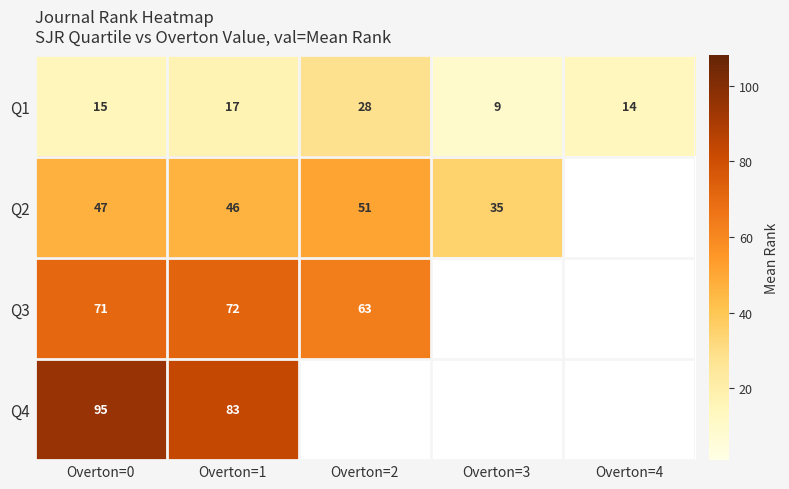

Rank the categories by Q1 value from lowest to highest.

Overton=3, Overton=4, Overton=0, Overton=1, Overton=2